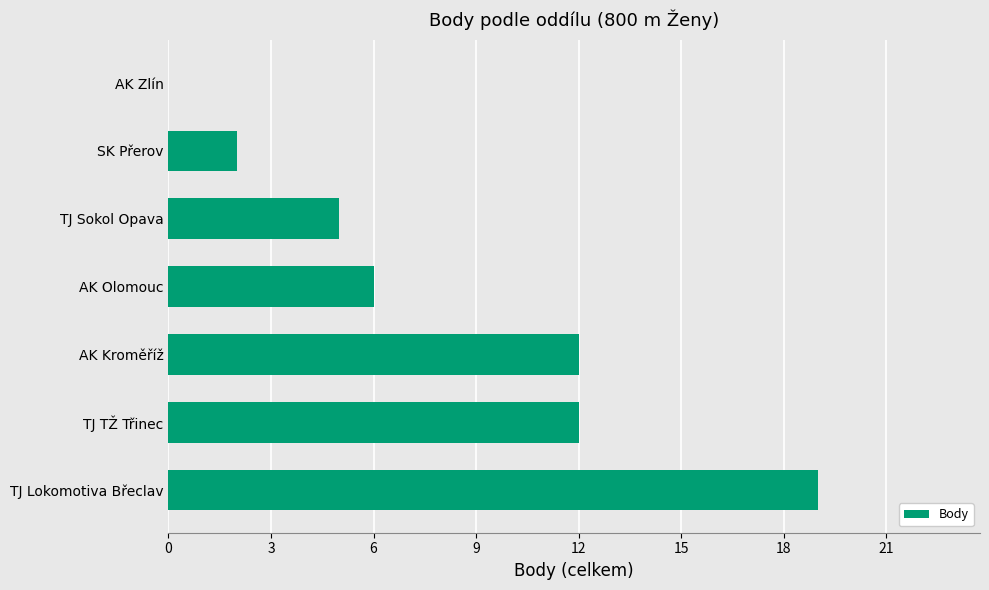

What is the change in value from TJ Lokomotiva Břeclav to TJ TŽ Třinec?

-7